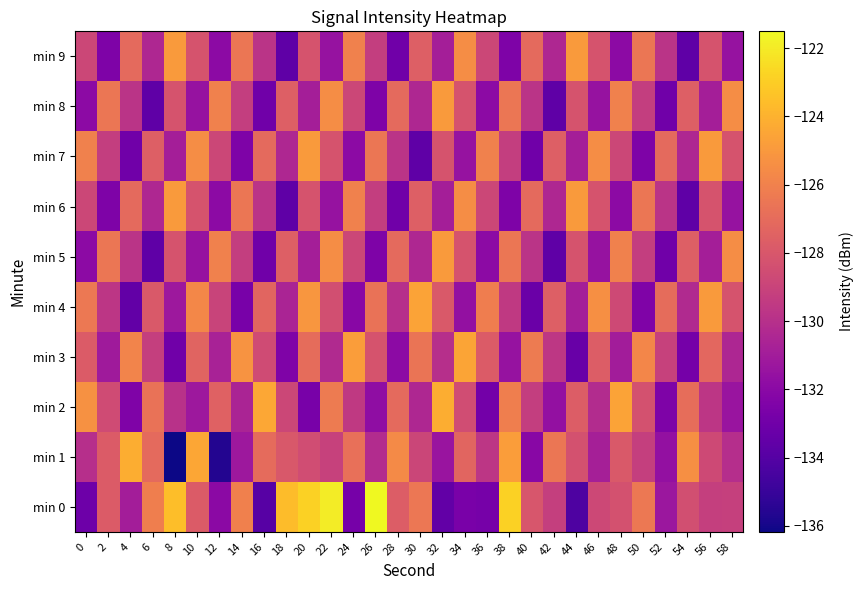

What is the spread (max minus min) of values at 4?

9.3